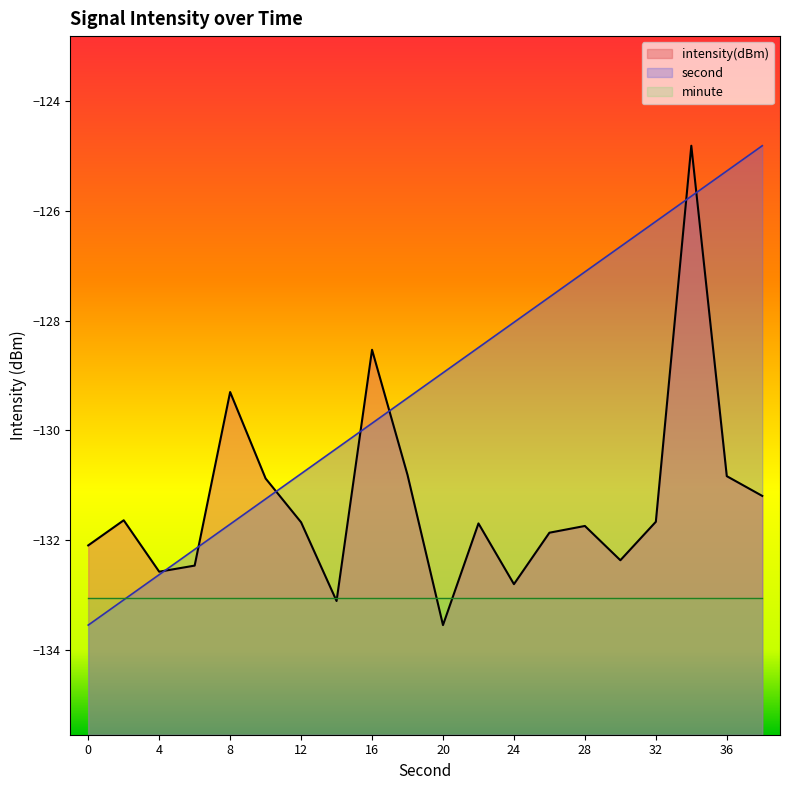

Is it true that intensity equals -131.6 at 2?

True